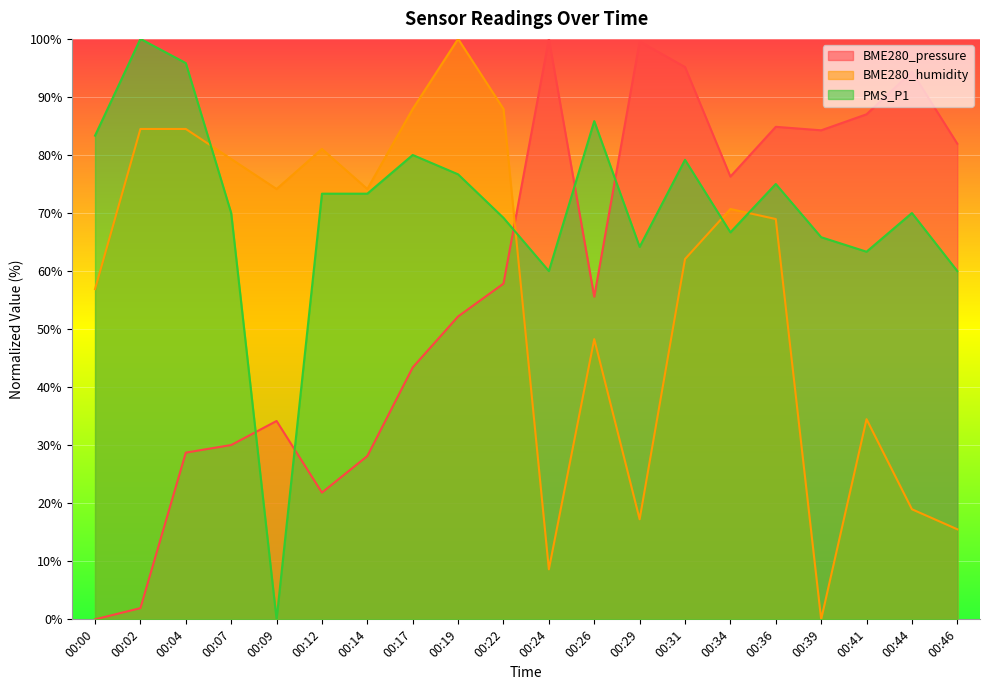

Which category has the lowest value across all series?

00:00